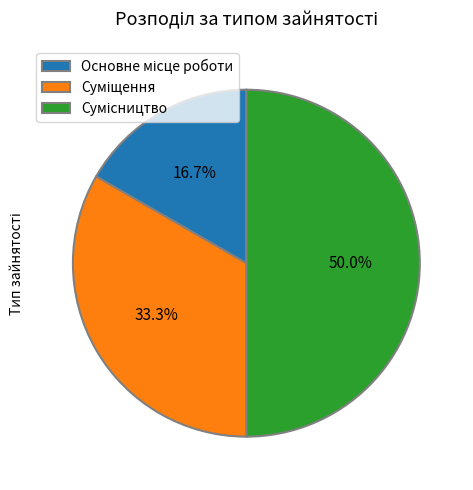

How many slices are in this pie chart?

3